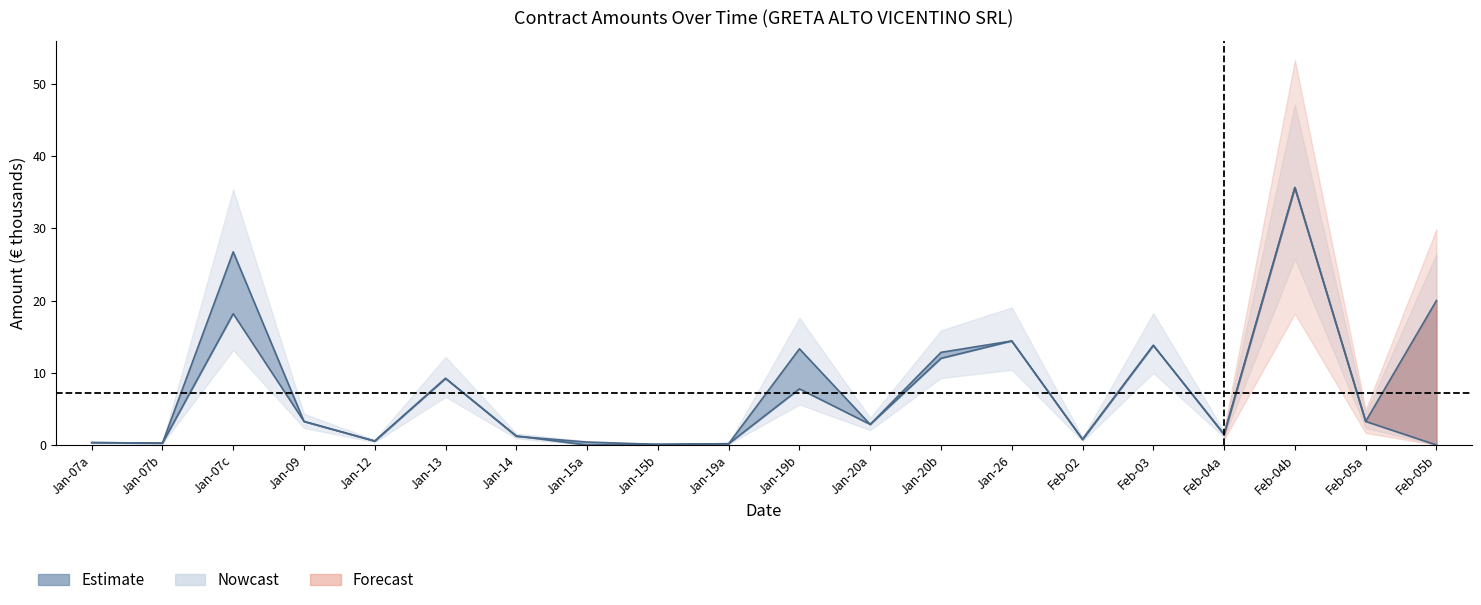

Reading left to right, extract all data points from this chart.

importoAggiudicazione: 0.3	0.3	26.8	3.3	0.5	9.2	1.2	0.4	0.1	0.2	13.3	2.9	12.0	14.4	0.8	13.8	1.4	35.7	3.3	20.0
importoLiquidato: 0.3	0.3	18.2	3.3	0.5	9.2	1.3	0.0	0.1	0.2	7.8	2.9	12.8	14.4	0.8	13.8	1.5	35.7	3.3	0.0